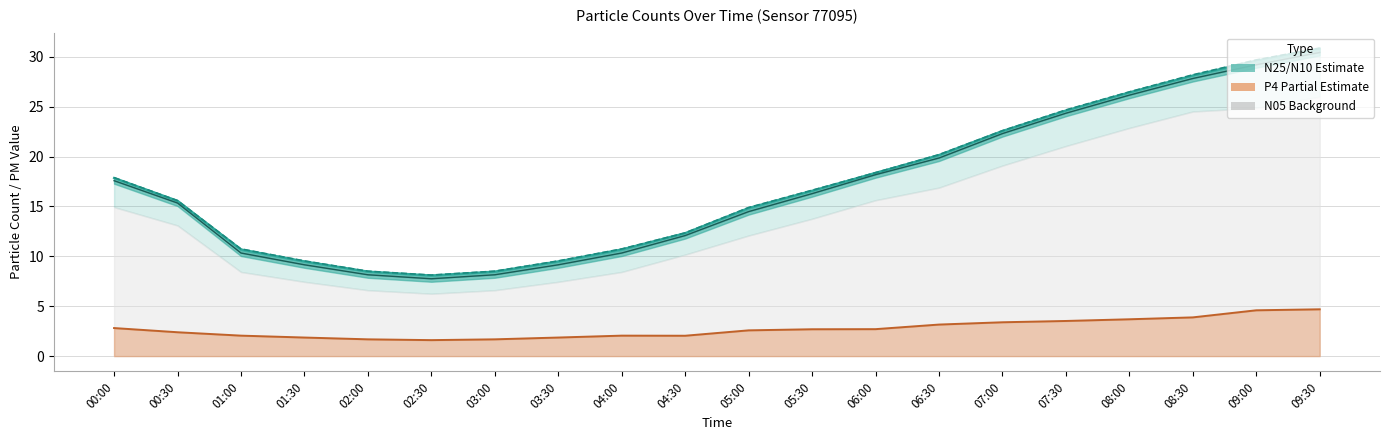

At how many categories does at least one series exceed 5?

20